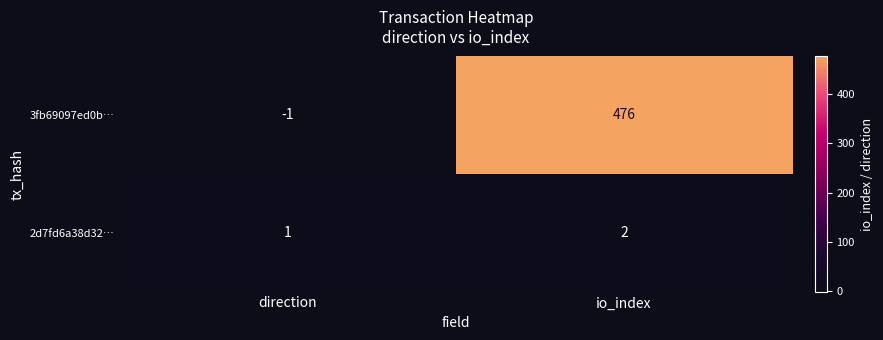

Between direction and io_index, which series saw the biggest shift?

3fb69097ed0b…